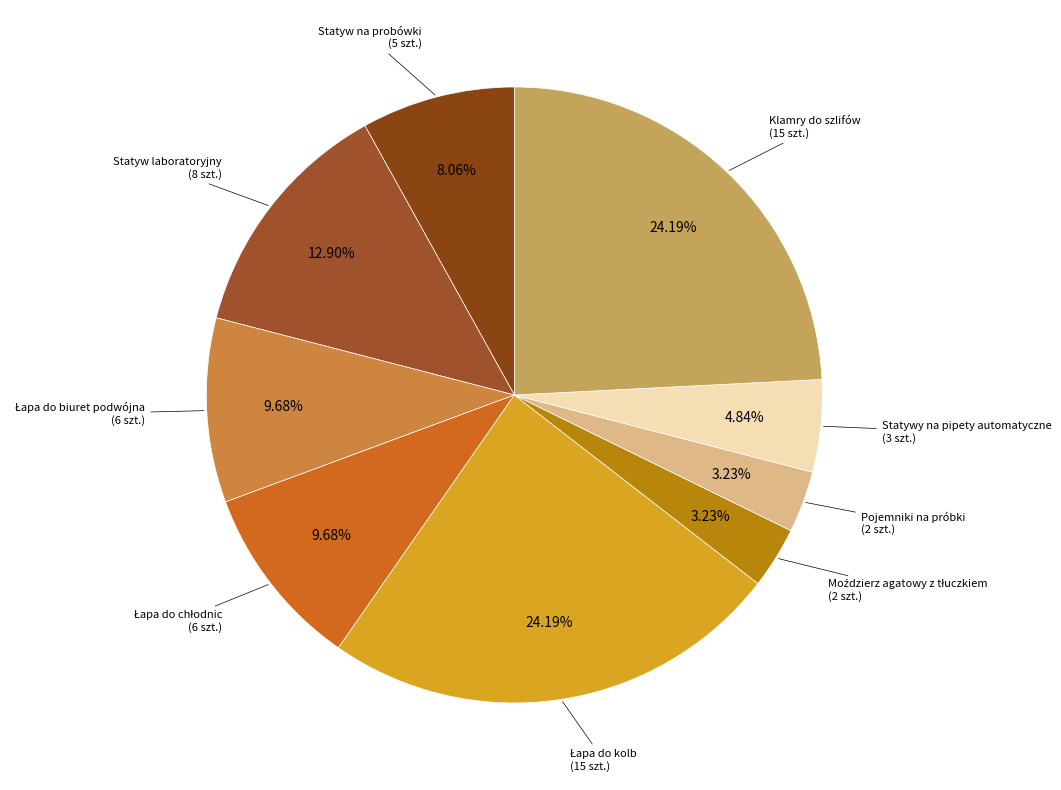

Between Statywy na pipety automatyczne and Statyw na probówki, which is larger?

Statyw na probówki